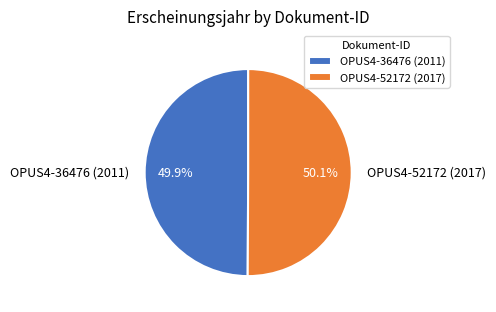

To the nearest percent, what percentage of the pie is OPUS4-36476 (2011)?

50%